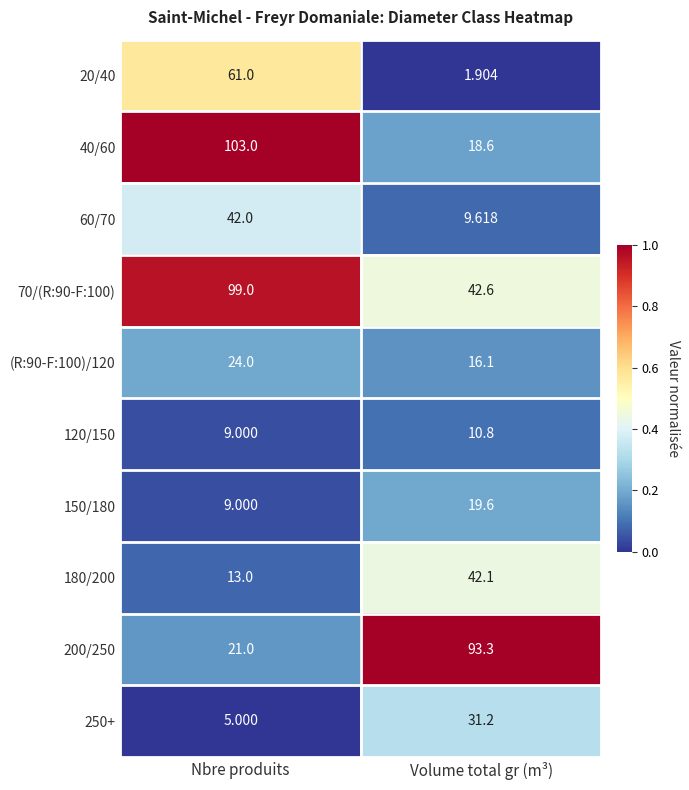

How many series are shown in this chart?

10